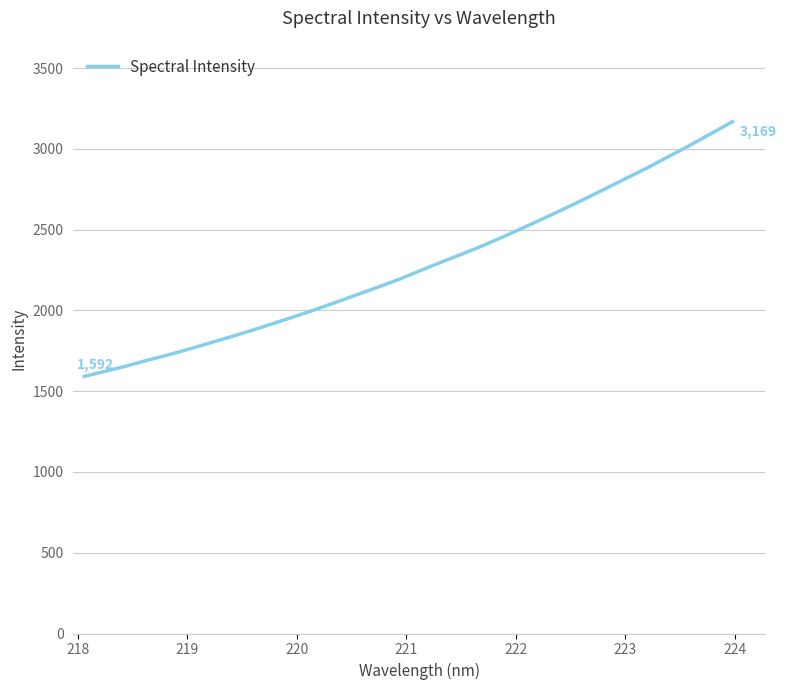

What is the greatest value displayed?

3169.2